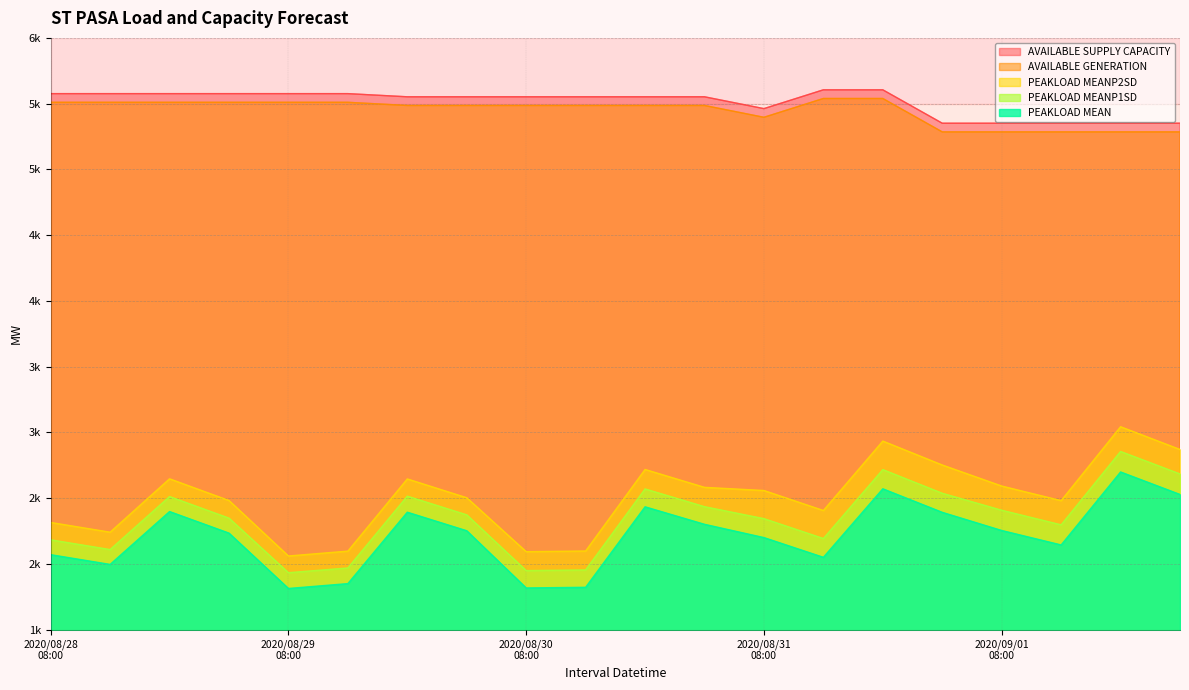

What value does the AVAILABLE GENERATION series have at 2020/09/01 14:00, to the nearest 10?

5350